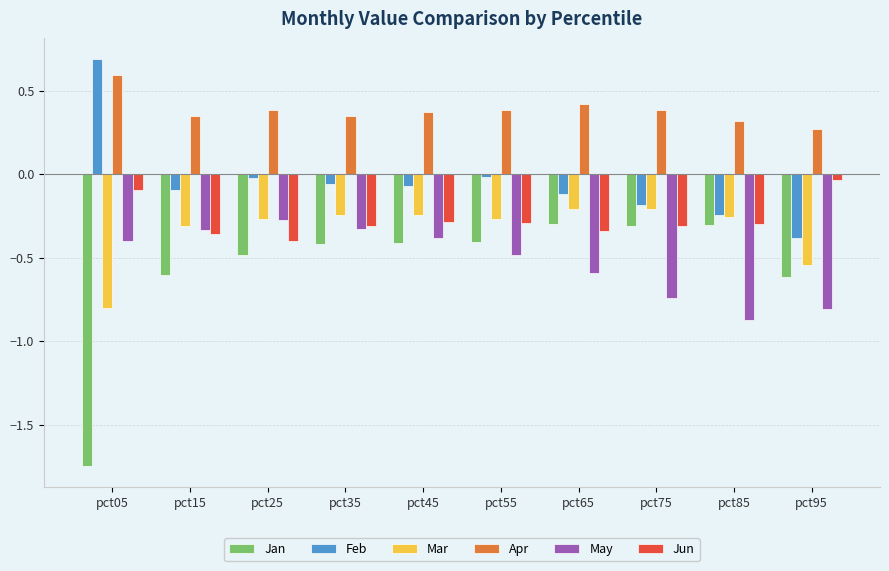

What is the total value across all series at pct35?

-1.0